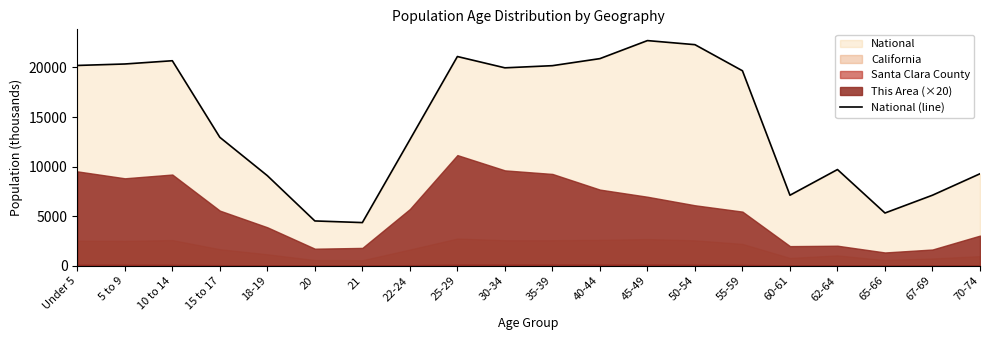

What is the label of the 15th point from the left?

55-59